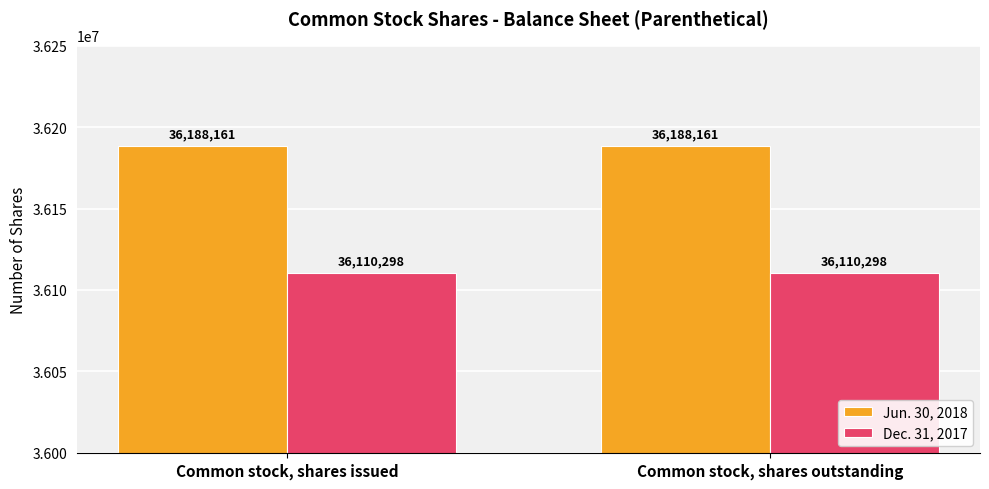

Does the chart contain any negative values?

No